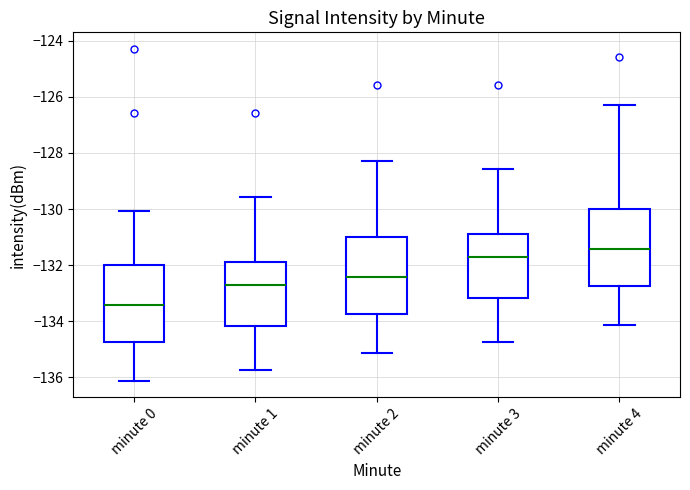

Reading left to right, read every box against the y-axis: the position of its median line, the range the box covers, and the ends of its whiskers. The values are not printed on the chart, so give them approximately, as read against the axis.

minute 0: median -133.4, box -134.8 to -132.0, whiskers -136.2 to -130.0
minute 1: median -132.6, box -134.2 to -131.8, whiskers -135.8 to -129.6
minute 2: median -132.4, box -133.8 to -131.0, whiskers -135.2 to -128.2
minute 3: median -131.6, box -133.2 to -130.8, whiskers -134.8 to -128.6
minute 4: median -131.4, box -132.8 to -130.0, whiskers -134.2 to -126.2